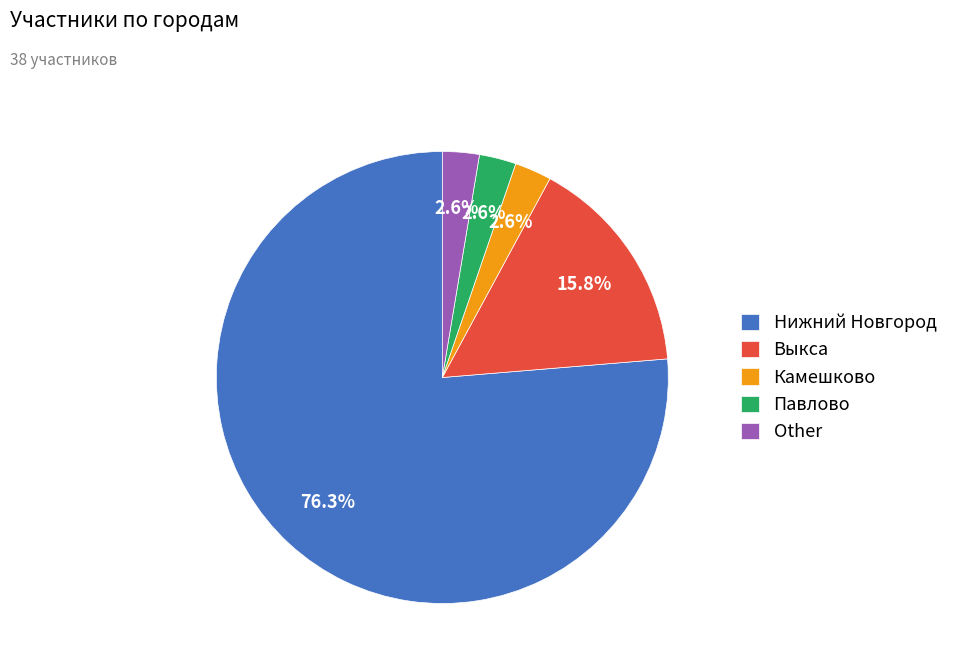

What percentage is the Выкса slice, to the nearest percent?

16%